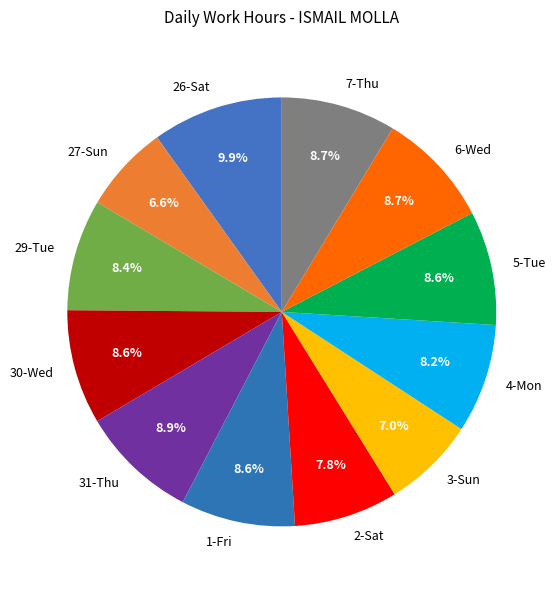

What is the total percentage of 31-Thu and 2-Sat?

16.7%